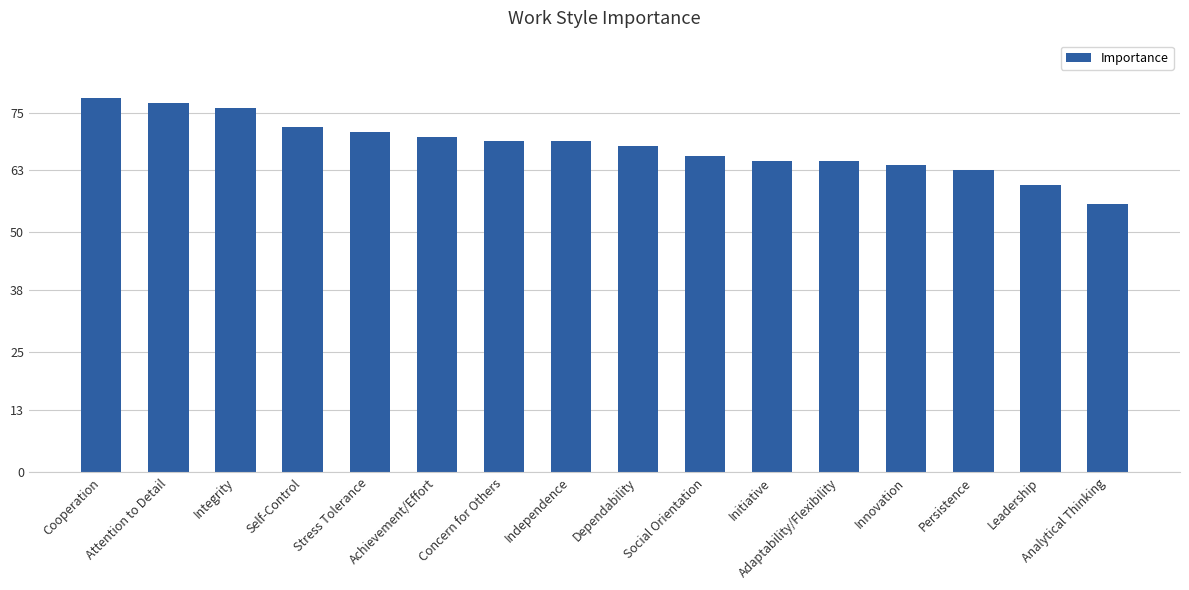

Count the number of categories in the chart.

16